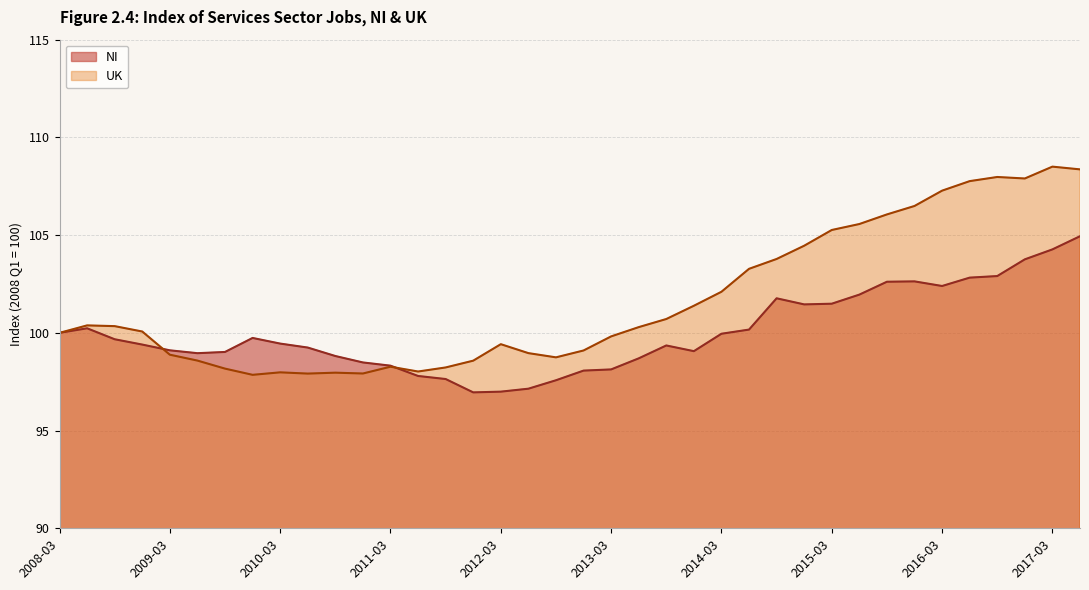

Reading left to right, transcribe all the data shown in this chart.

NI: 2008-03=100.0	2008-06=100.2	2008-09=99.7	2008-12=99.4	2009-03=99.1	2009-06=99.0	2009-09=99.0	2009-12=99.7	2010-03=99.5	2010-06=99.2	2010-09=98.8	2010-12=98.5	2011-03=98.3	2011-06=97.8	2011-09=97.6	2011-12=97.0	2012-03=97.0	2012-06=97.1	2012-09=97.6	2012-12=98.1	2013-03=98.1	2013-06=98.7	2013-09=99.4	2013-12=99.1	2014-03=100.0	2014-06=100.2	2014-09=101.8	2014-12=101.5	2015-03=101.5	2015-06=102.0	2015-09=102.6	2015-12=102.6	2016-03=102.4	2016-06=102.8	2016-09=102.9	2016-12=103.8	2017-03=104.3	2017-06=104.9
UK: 2008-03=100.0	2008-06=100.4	2008-09=100.3	2008-12=100.1	2009-03=98.9	2009-06=98.6	2009-09=98.2	2009-12=97.9	2010-03=98.0	2010-06=97.9	2010-09=98.0	2010-12=97.9	2011-03=98.3	2011-06=98.0	2011-09=98.2	2011-12=98.6	2012-03=99.4	2012-06=99.0	2012-09=98.7	2012-12=99.1	2013-03=99.8	2013-06=100.3	2013-09=100.7	2013-12=101.4	2014-03=102.1	2014-06=103.3	2014-09=103.8	2014-12=104.5	2015-03=105.3	2015-06=105.6	2015-09=106.1	2015-12=106.5	2016-03=107.3	2016-06=107.8	2016-09=108.0	2016-12=107.9	2017-03=108.5	2017-06=108.4